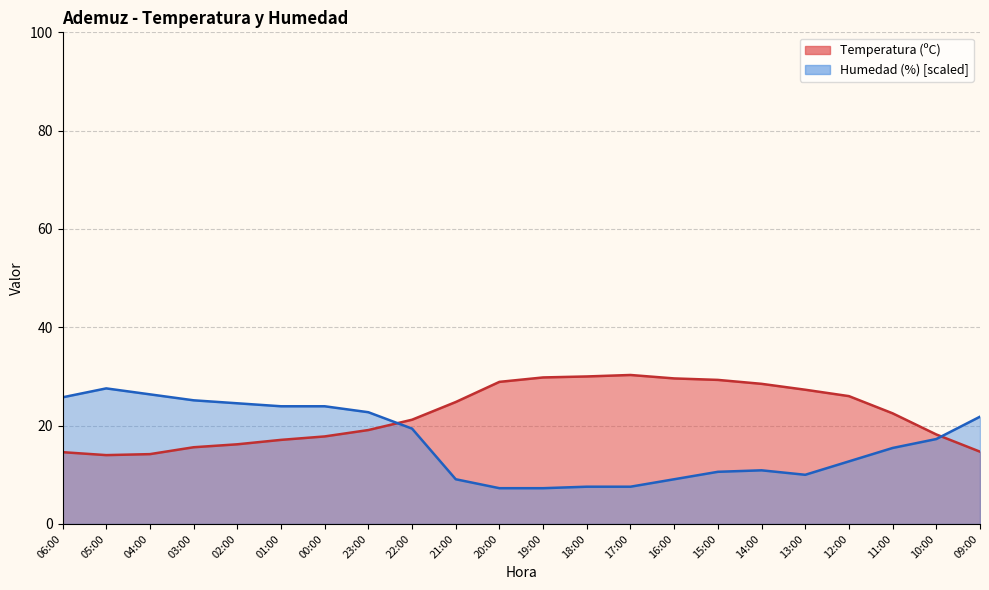

Reading left to right, transcribe all the data shown in this chart.

Temperatura (ºC): 14.6	14.0	14.2	15.6	16.2	17.1	17.8	19.1	21.2	24.8	28.9	29.8	30.0	30.3	29.6	29.3	28.5	27.3	26.0	22.5	18.2	14.7
Humedad (%): 25.8	27.6	26.4	25.1	24.5	23.9	23.9	22.7	19.4	9.1	7.3	7.3	7.6	7.6	9.1	10.6	10.9	10.0	12.7	15.5	17.3	21.8